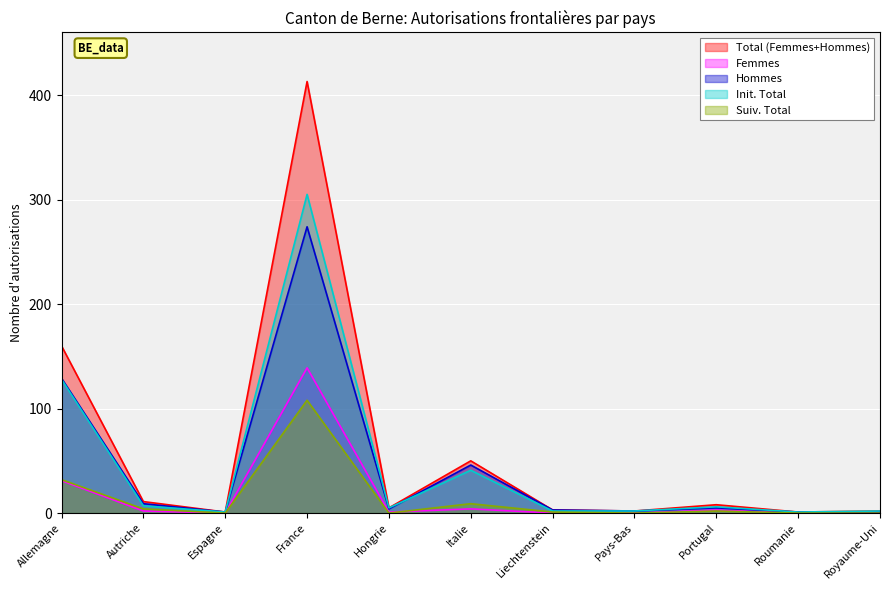

Reading left to right, extract all data points from this chart.

Total (Femmes+Hommes): Allemagne=160	Autriche=11	Espagne=1	France=413	Hongrie=5	Italie=50	Liechtenstein=3	Pays-Bas=2	Portugal=8	Roumanie=1	Royaume-Uni=2
Femmes: Allemagne=31	Autriche=2	Espagne=0	France=139	Hongrie=1	Italie=4	Liechtenstein=0	Pays-Bas=0	Portugal=3	Roumanie=0	Royaume-Uni=1
Hommes: Allemagne=129	Autriche=9	Espagne=1	France=274	Hongrie=4	Italie=46	Liechtenstein=3	Pays-Bas=2	Portugal=5	Roumanie=1	Royaume-Uni=1
Init. Total: Allemagne=128	Autriche=7	Espagne=1	France=305	Hongrie=5	Italie=41	Liechtenstein=2	Pays-Bas=2	Portugal=6	Roumanie=1	Royaume-Uni=2
Suiv. Total: Allemagne=32	Autriche=4	Espagne=0	France=108	Hongrie=0	Italie=9	Liechtenstein=1	Pays-Bas=0	Portugal=2	Roumanie=0	Royaume-Uni=0